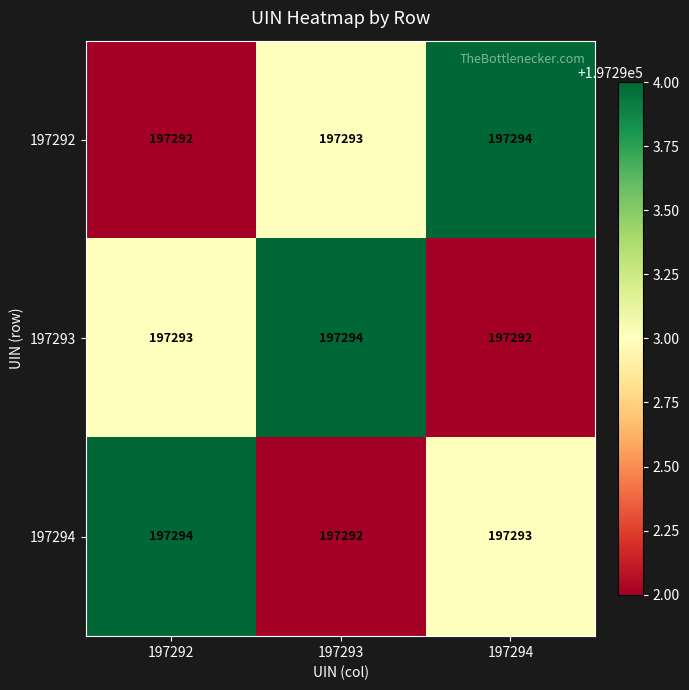

What is the sum of the 197292 values at 197294 and 197293?

394587